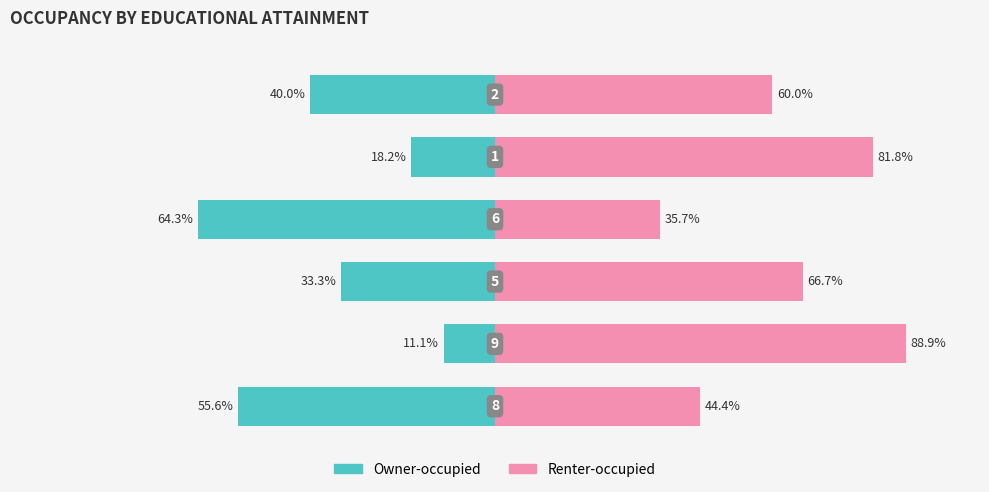

What is the value of the Renter-occupied bar at the 3rd from the left?

66.7